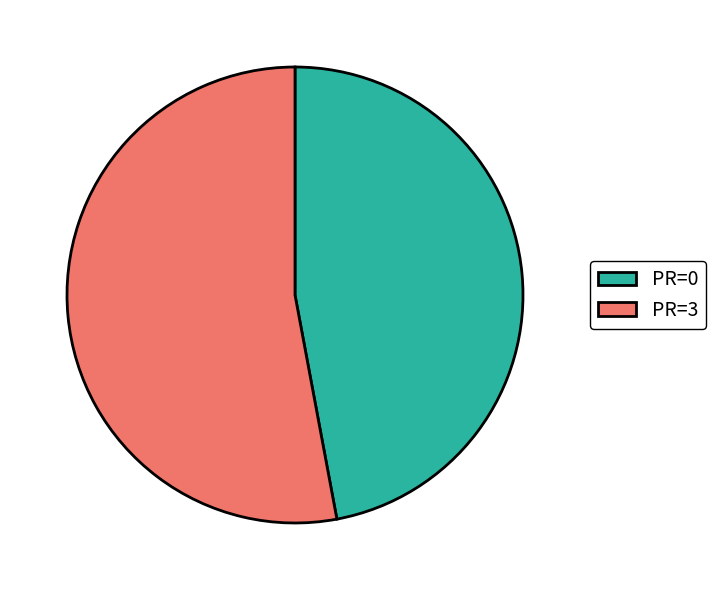

Is there any slice that represents more than half of the pie?

Yes